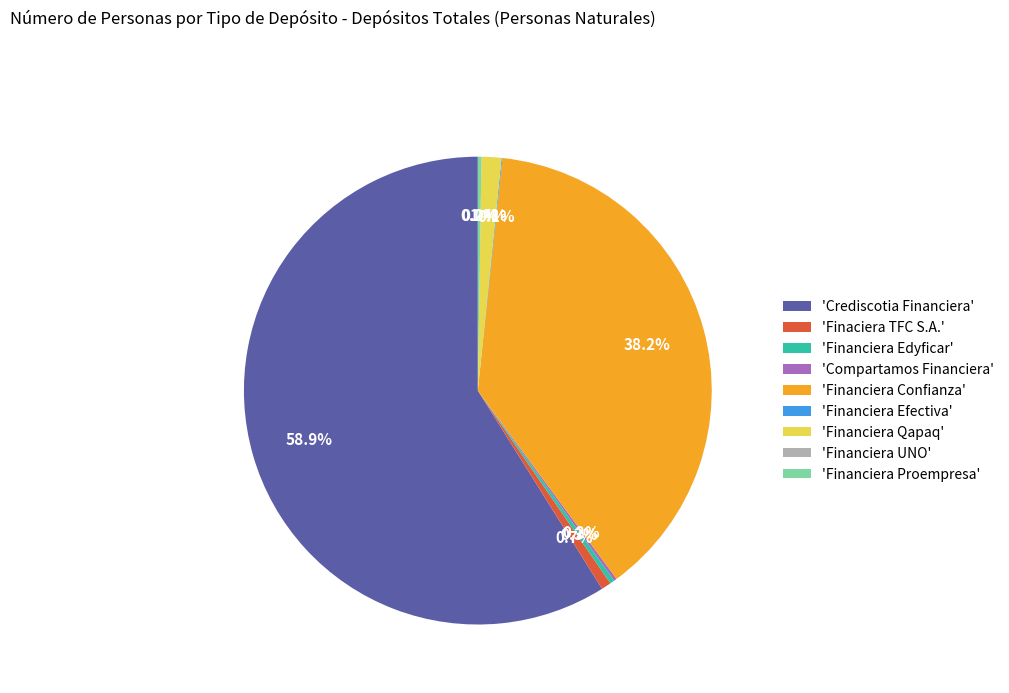

Which category has the biggest portion of the pie?

'Crediscotia Financiera'